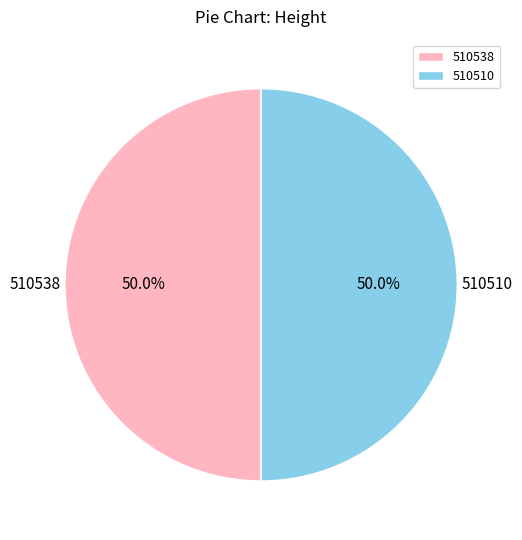

What is the total percentage of 510538 and 510510?

100.0%